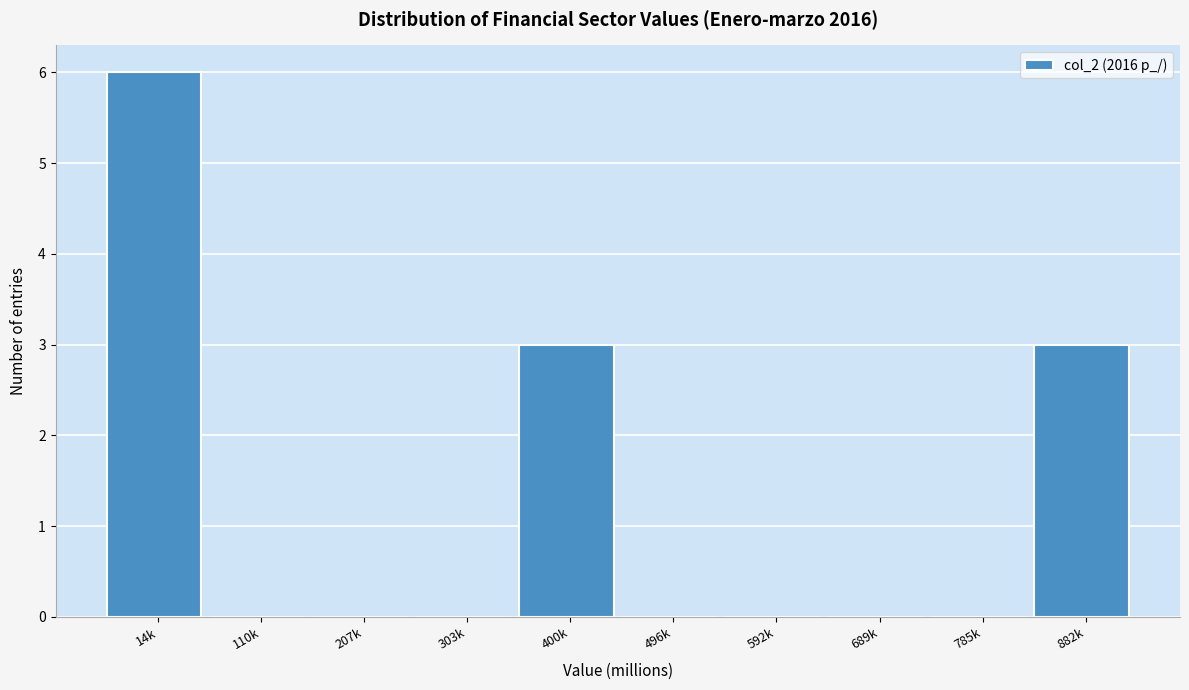

Reading left to right, transcribe all the data shown in this chart.

14k=6	110k=0	207k=0	303k=0	400k=3	496k=0	592k=0	689k=0	785k=0	882k=3